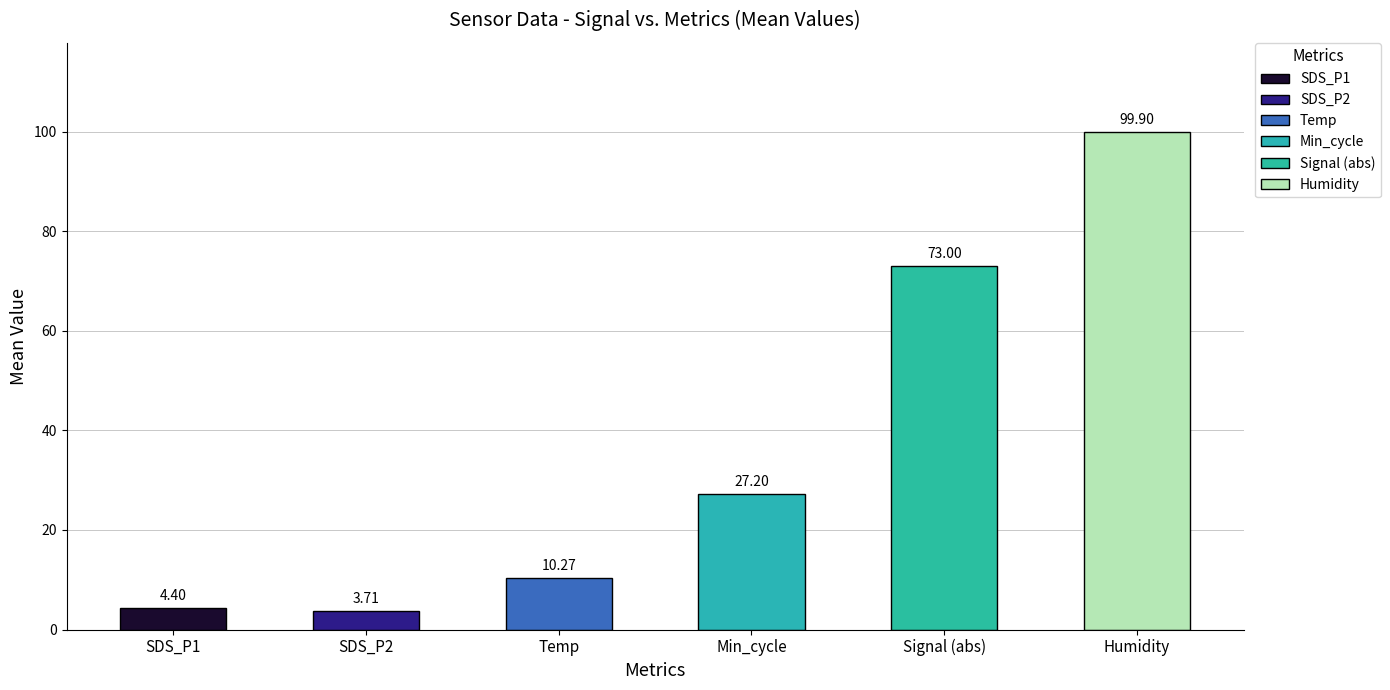

What is the sum of the values at Min_cycle and Signal (abs)?

100.2